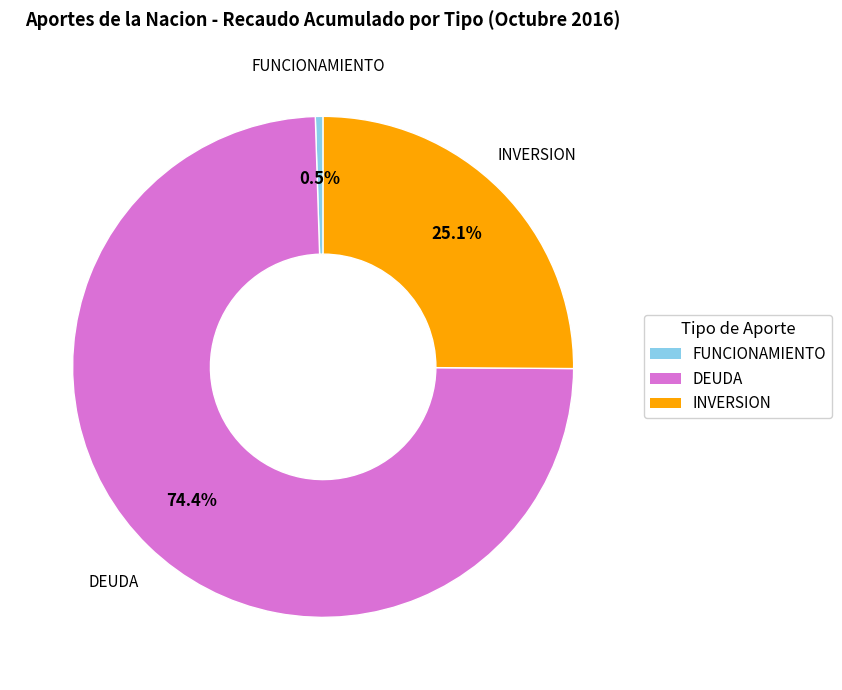

What percentage is NOT represented by DEUDA?

25.6%